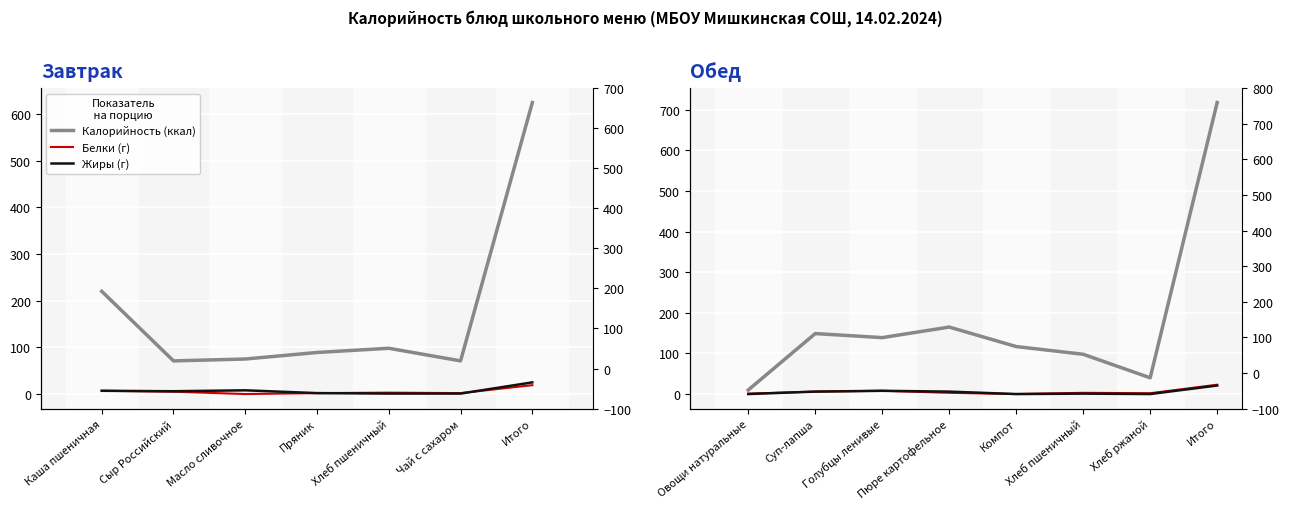

Where is Жиры (г) nearest to the value 10?

Голубцы ленивые